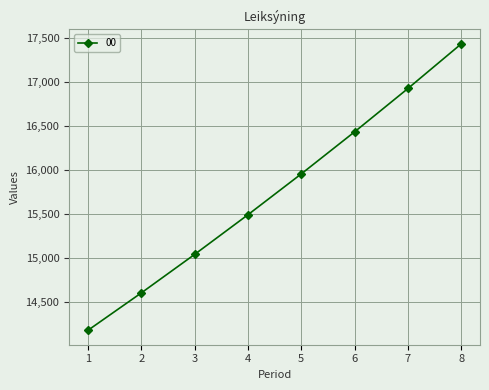

Reading right to left, transcribe all the data shown in this chart.

17430.4	16922.7	16429.8	15951.3	15486.7	15035.6	14597.7	14172.5